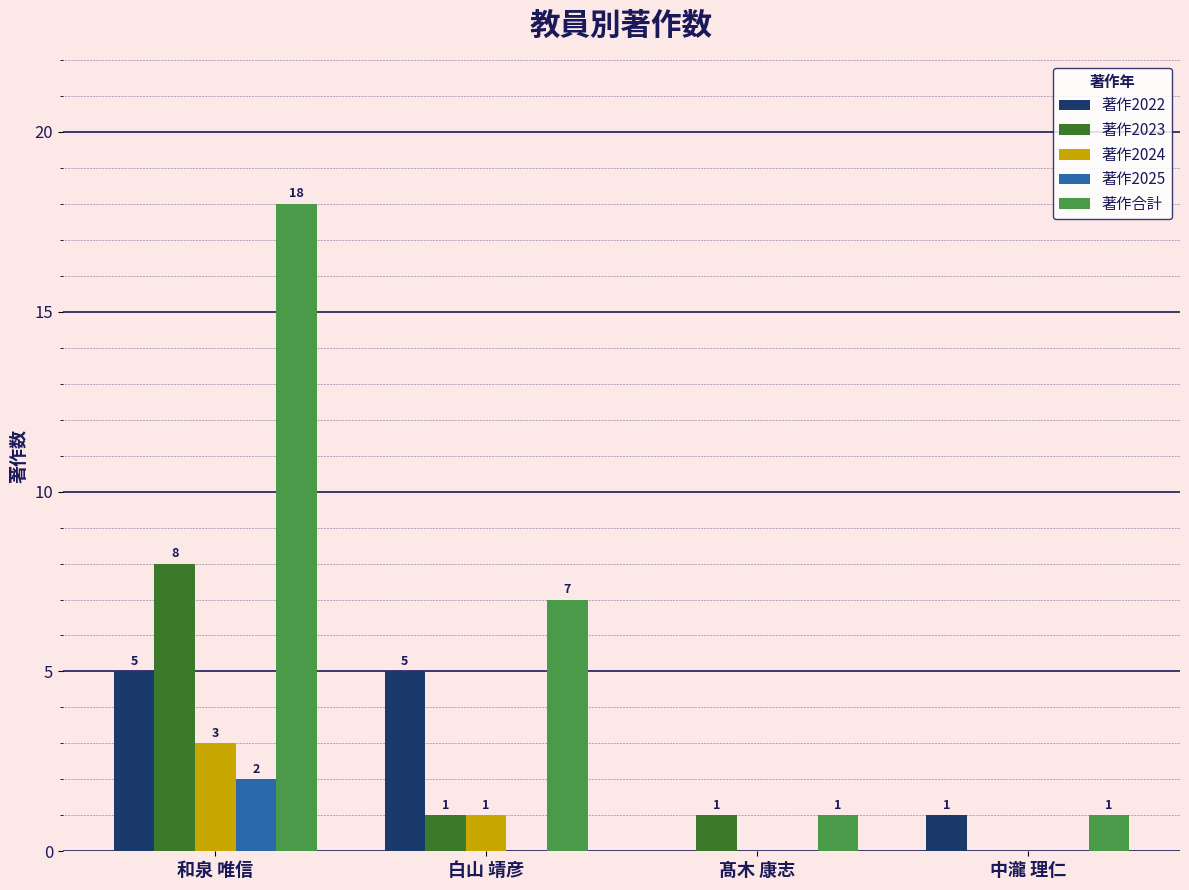

What is the sum of all 著作2022 values?

11